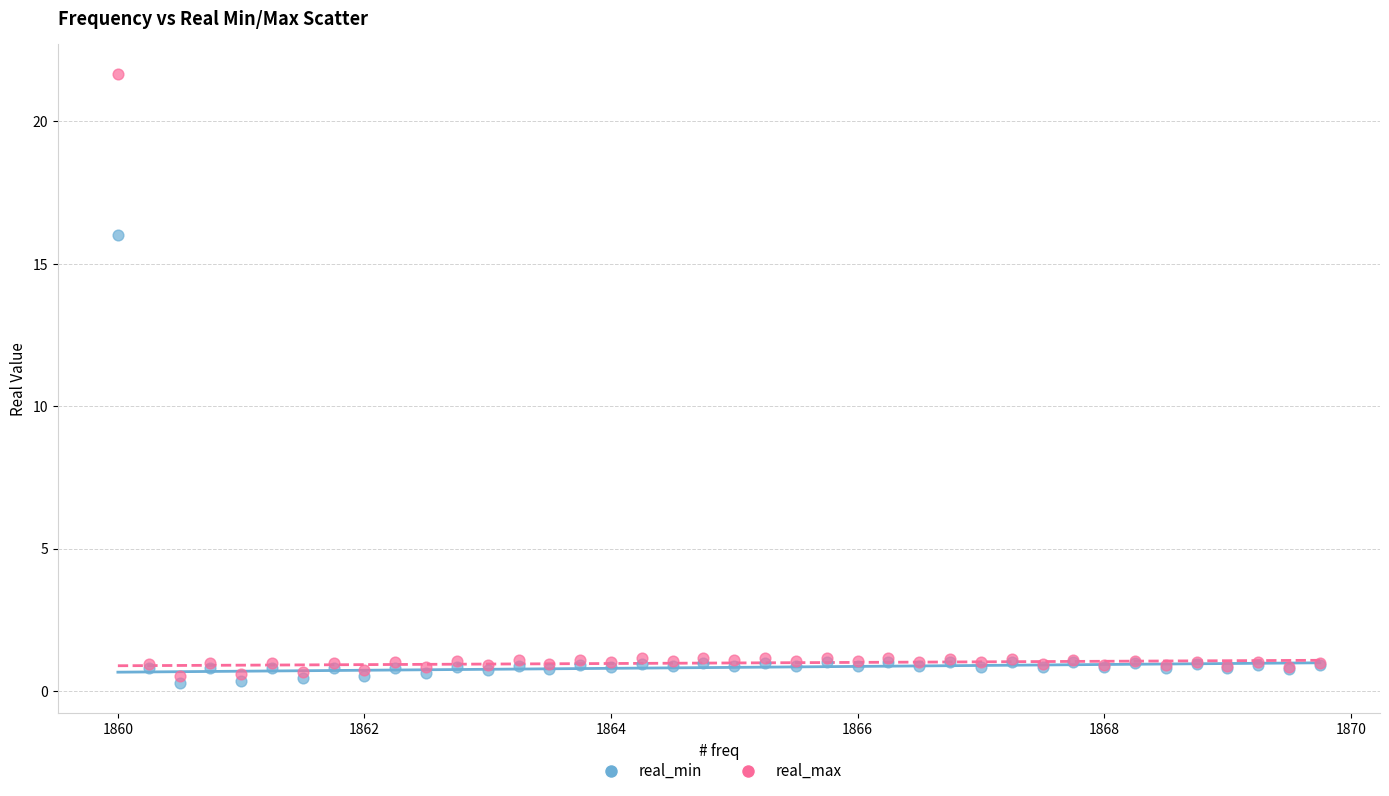

In the real_max series, what Y value is closest to 11?

1.2